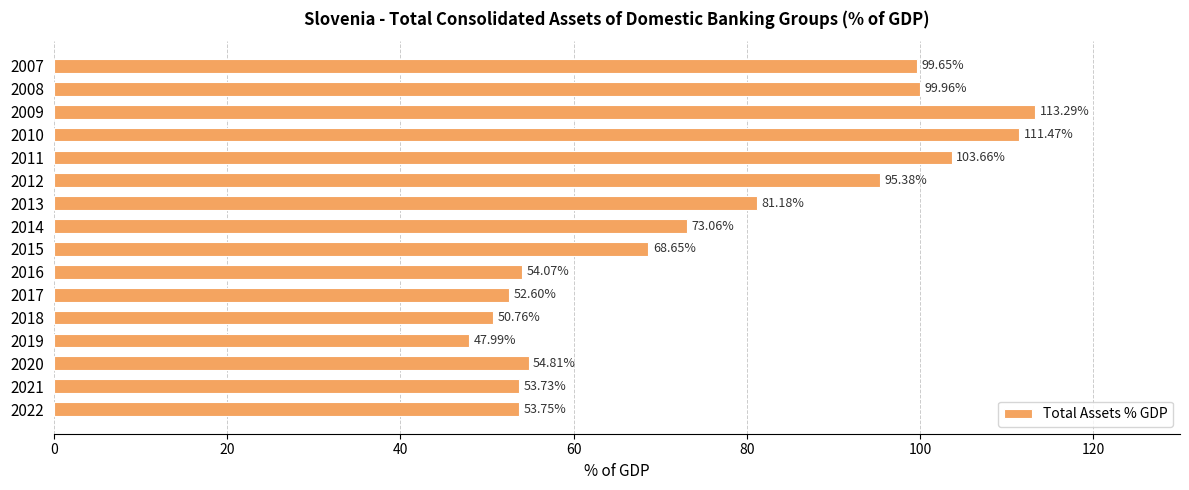

Rank the categories by value from highest to lowest.

2009, 2010, 2011, 2008, 2007, 2012, 2013, 2014, 2015, 2020, 2016, 2022, 2021, 2017, 2018, 2019